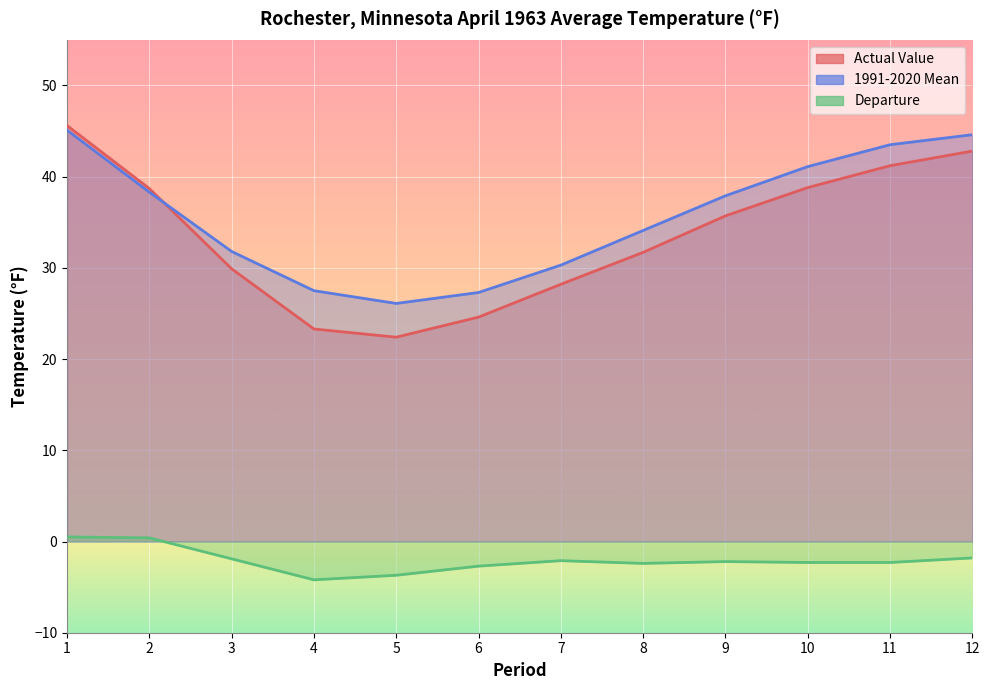

In 1991-2020 Mean, how many points are lower than both neighbors (excluding endpoints)?

1